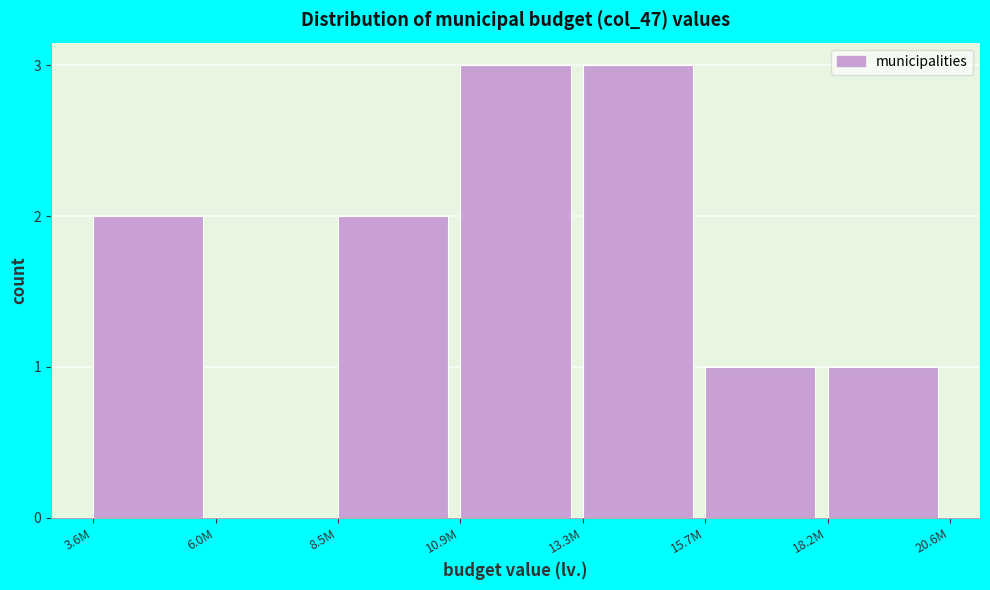

Reading left to right, extract all data points from this chart.

3.6M=2	6.0M=0	8.5M=2	10.9M=3	13.3M=3	15.7M=1	18.2M=1